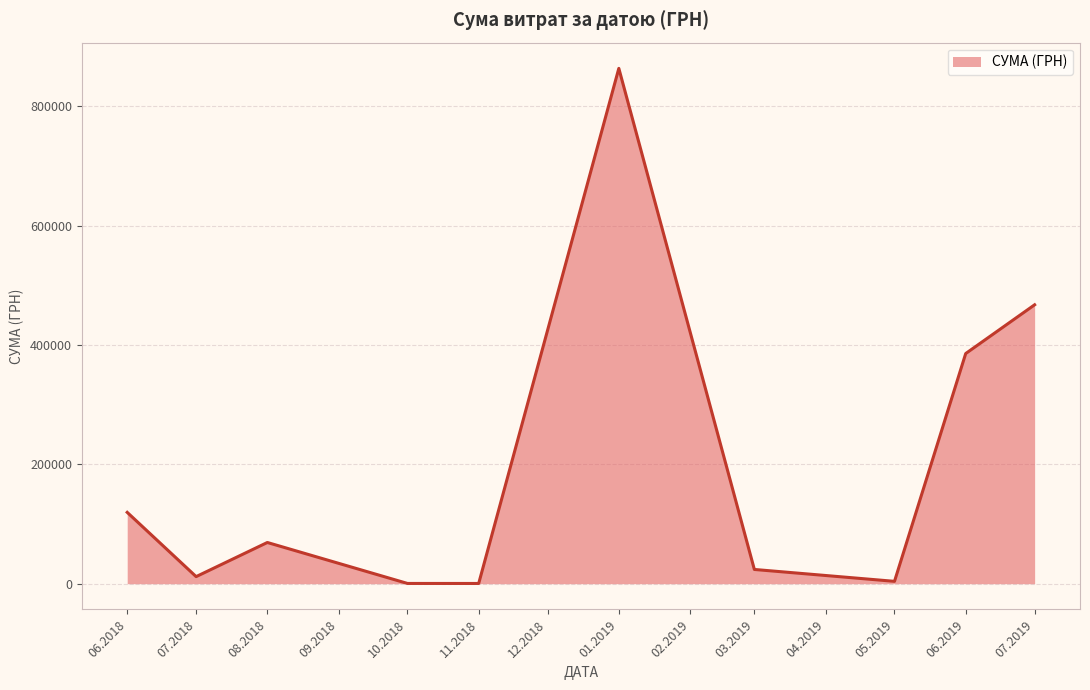

The value at 01.2019 is 863553.0. True or false?

True